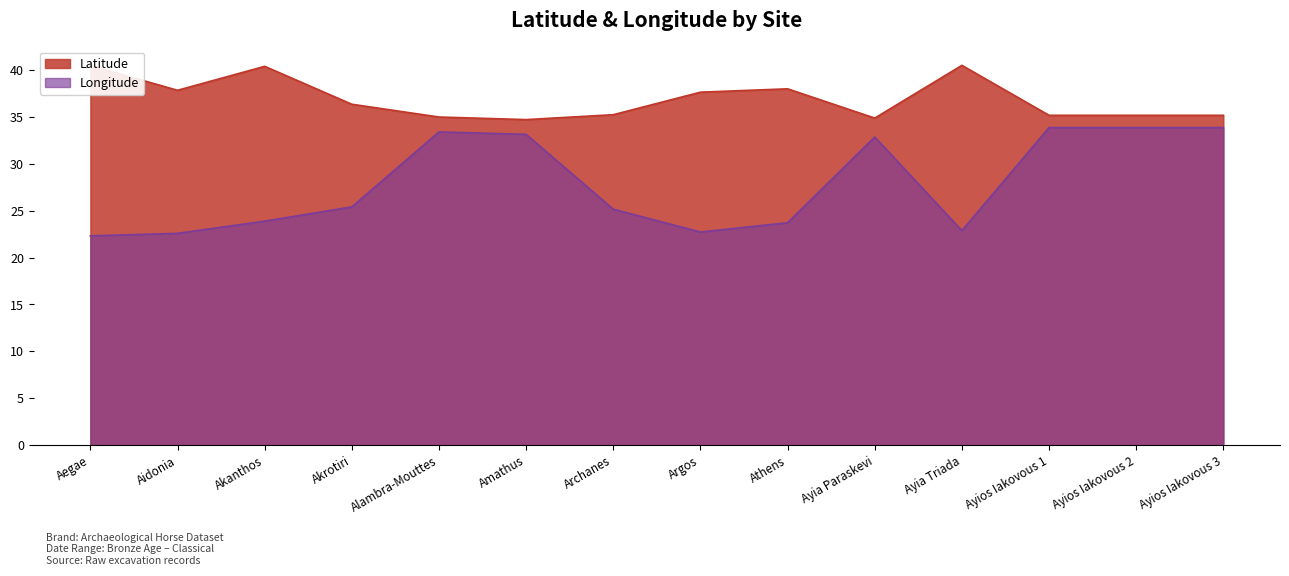

What is the label of the 4th point from the left?

Akrotiri